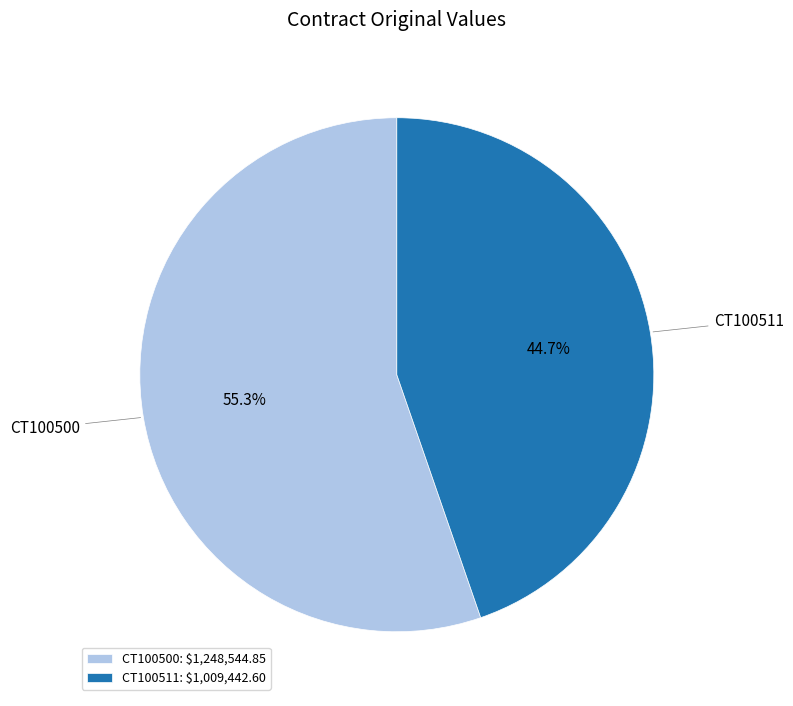

Does CT100511 represent more than half of the total?

No